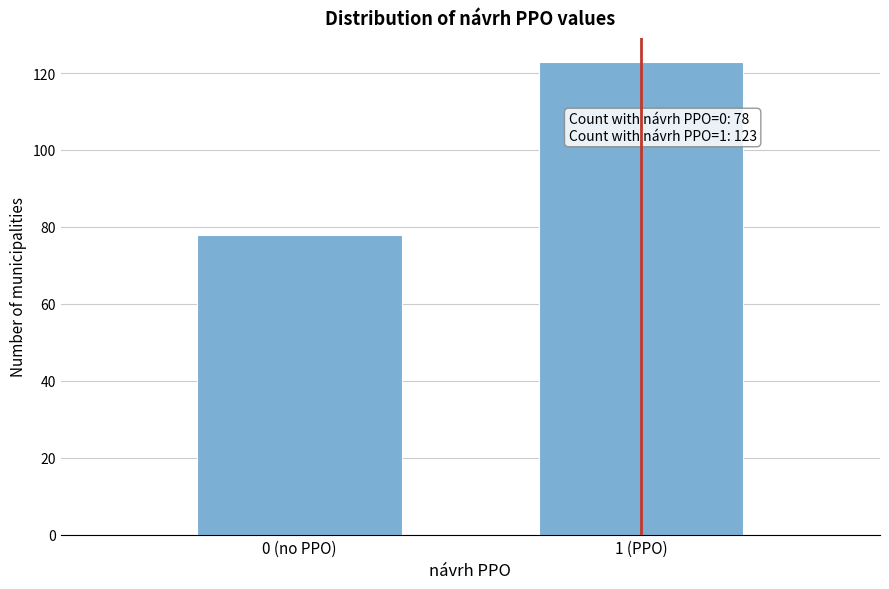

Reading left to right, extract all data points from this chart.

0 (no PPO)=78	1 (PPO)=123